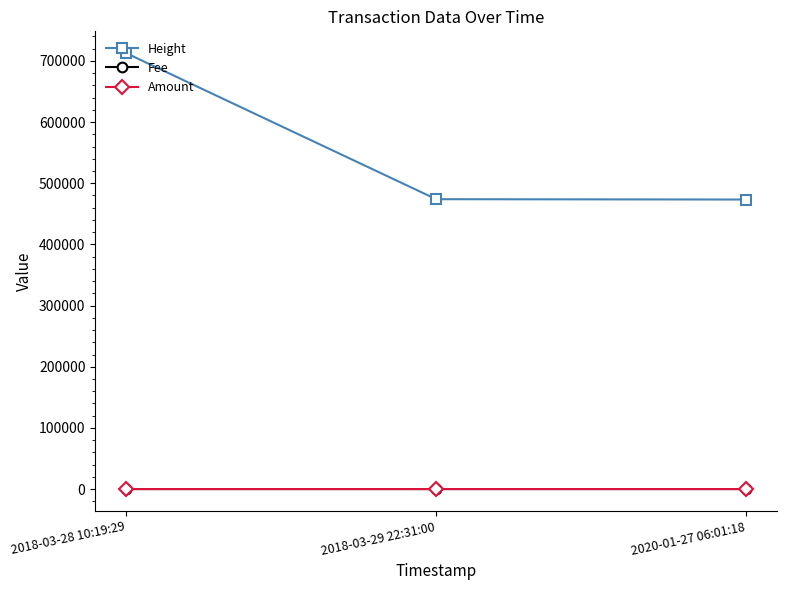

How many data points in Fee are less than 1?

1